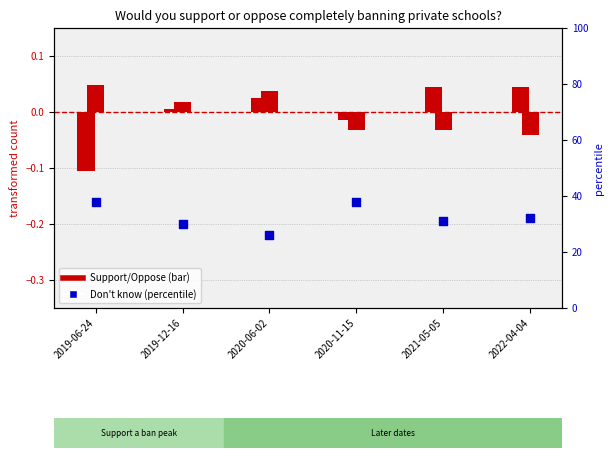

Which series contains the highest Y value?

Don't know